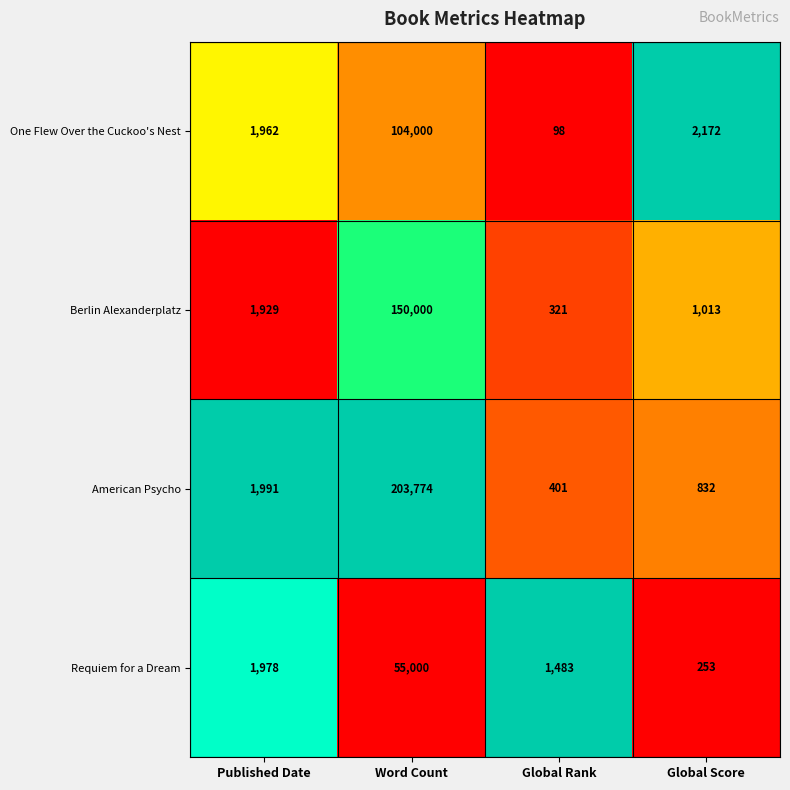

Count the number of data series in this chart.

4